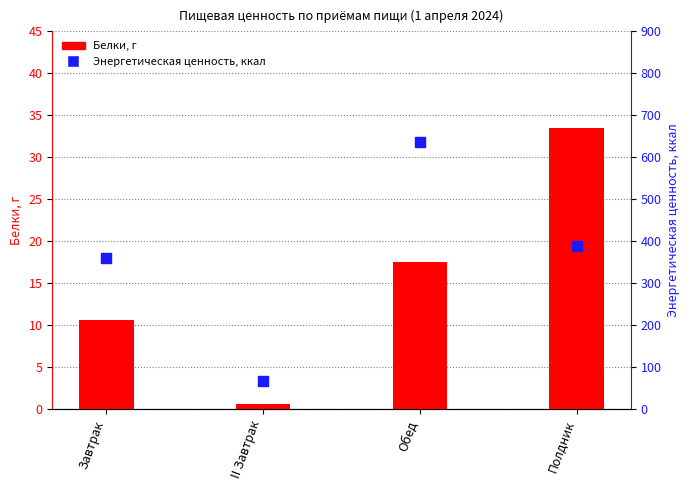

Is the value of Белки, г at Обед greater than the value of Энергетическая ценность, ккал at Завтрак?

No